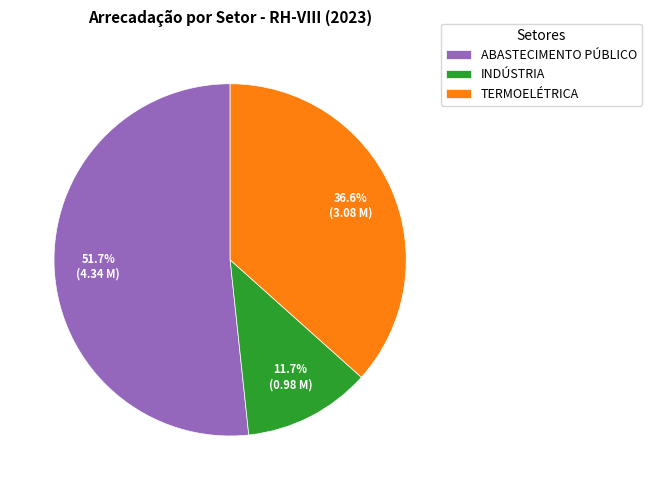

Combined, do ABASTECIMENTO PÚBLICO and TERMOELÉTRICA account for over 50%?

Yes